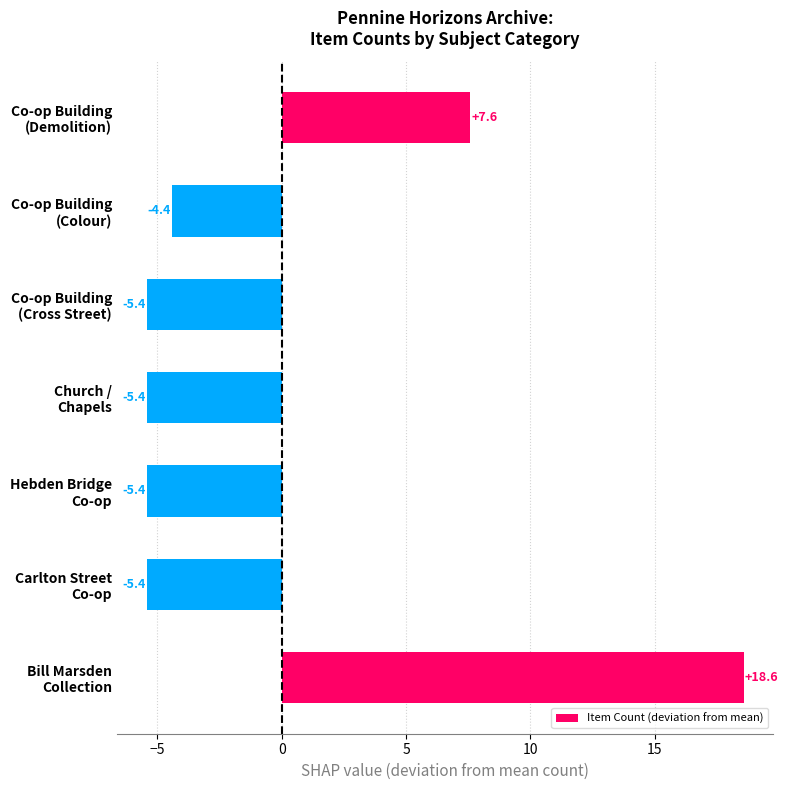

How many series are shown in this chart?

1